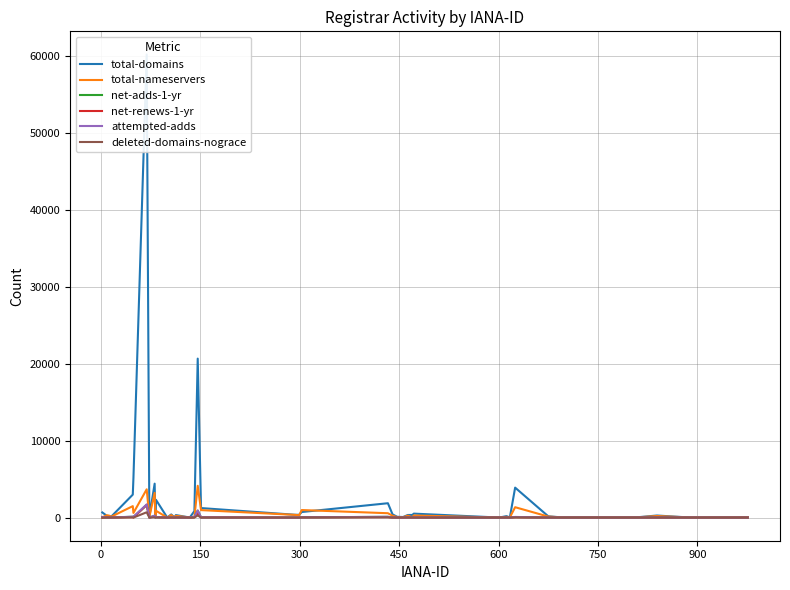

What is the maximum value for attempted-adds?

1711